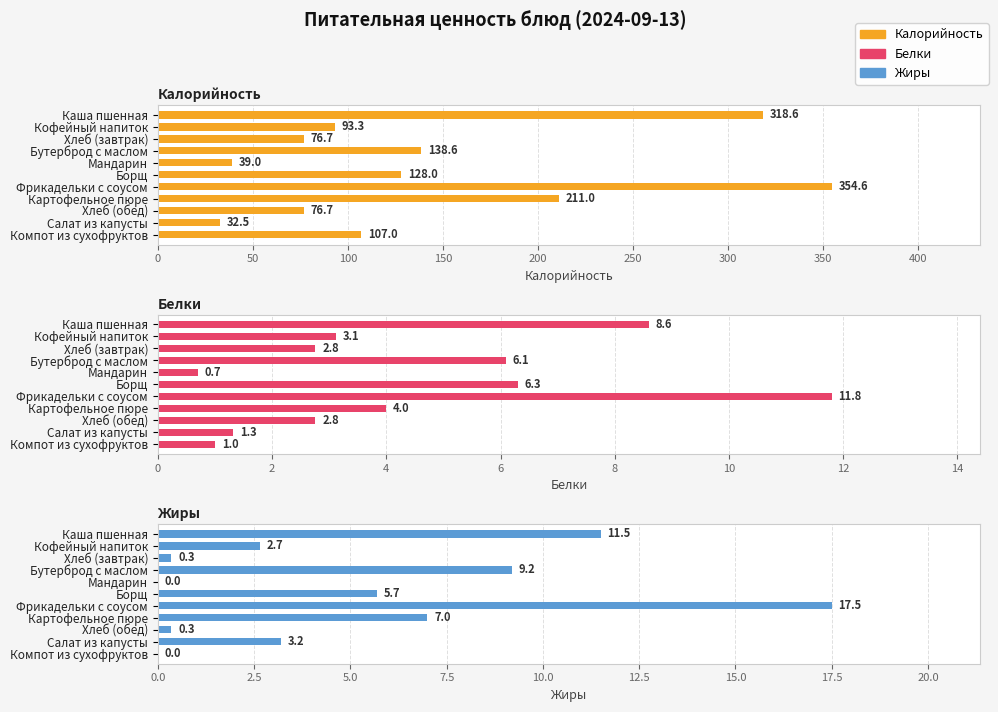

What is the average value of the Жиры series?

5.2